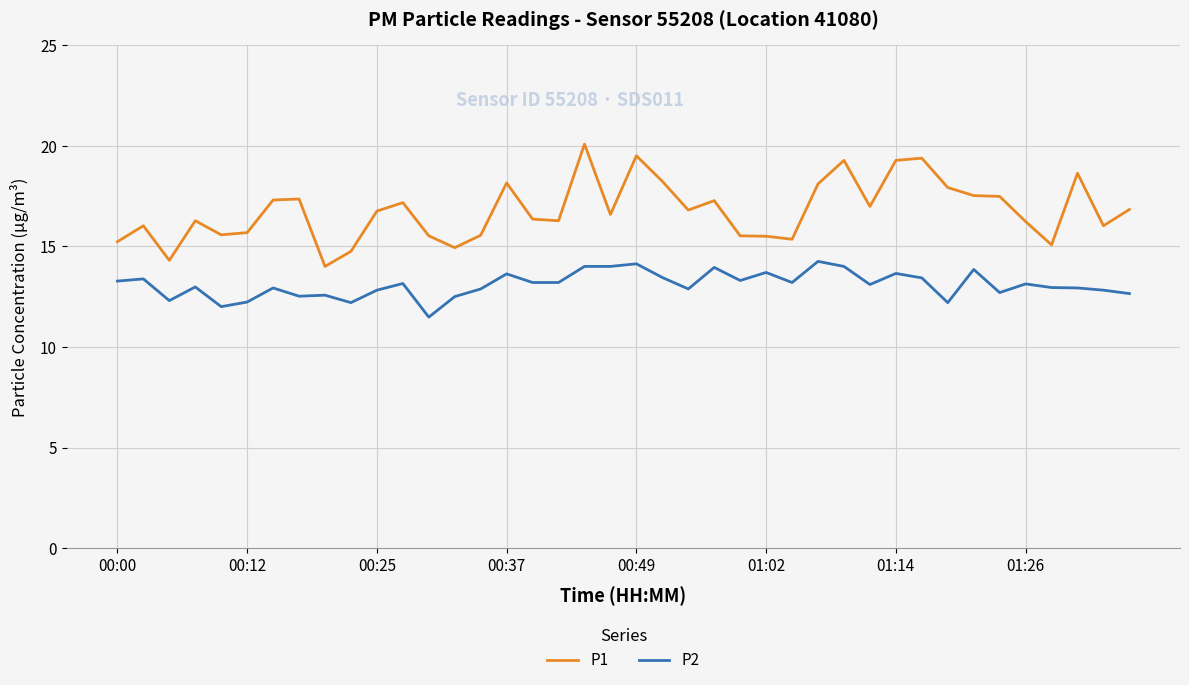

What is the smallest value displayed?

11.5